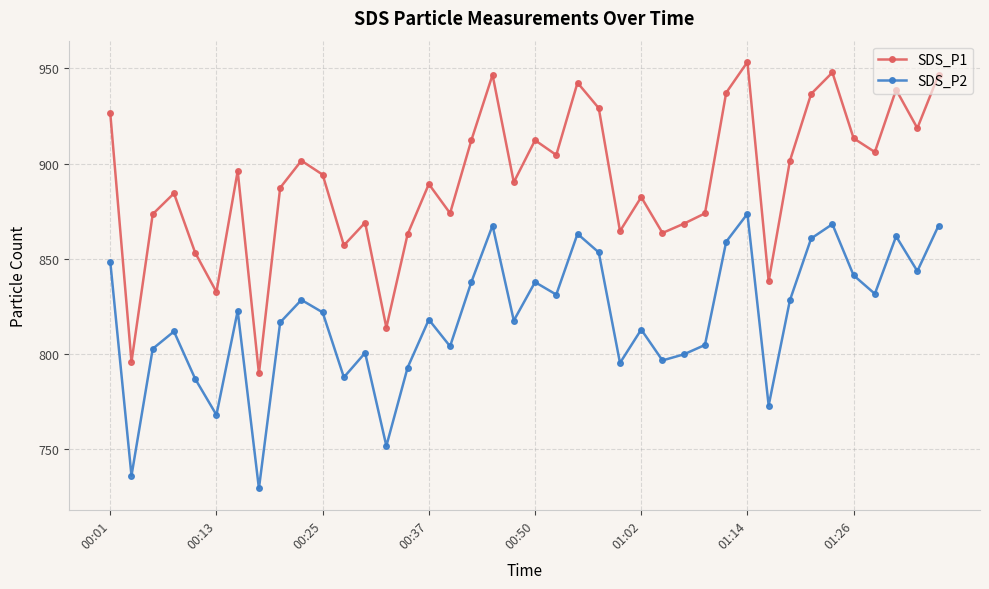

True or false: SDS_P1 has more than 1 interior local peaks.

True